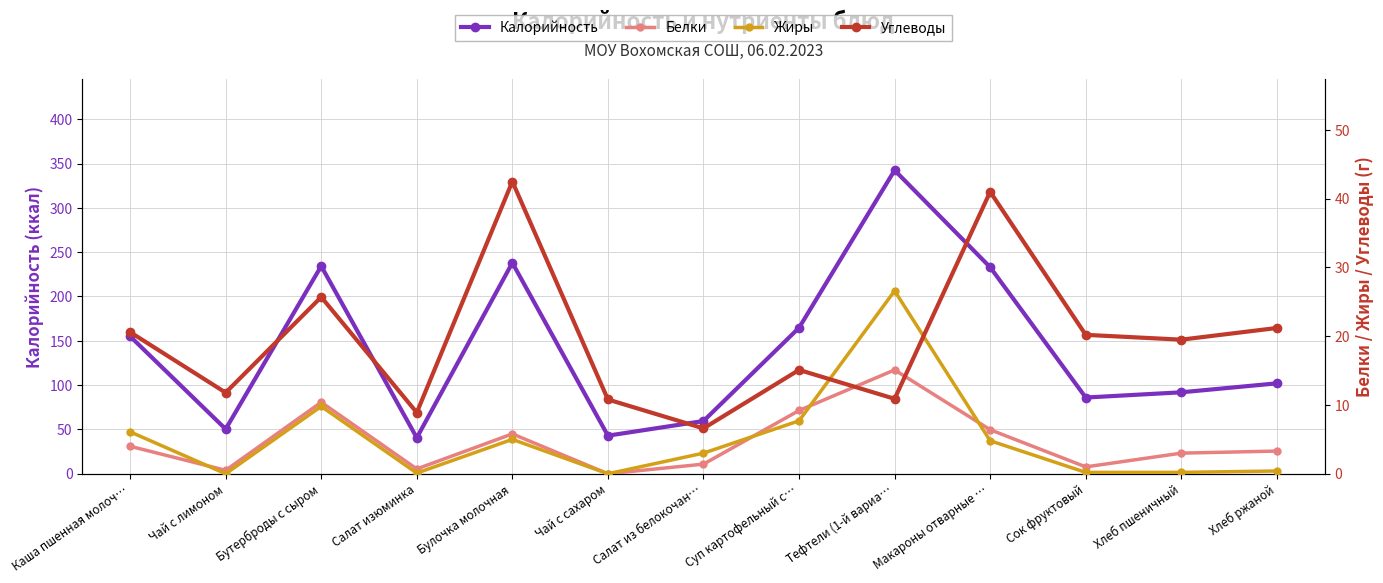

List the labels in order of Белки value, smallest first.

Чай с сахаром, Чай с лимоном, Салат изюминка, Сок фруктовый, Салат из белокочан…, Хлеб пшеничный, Хлеб ржаной, Каша пшенная молоч…, Булочка молочная, Макароны отварные …, Суп картофельный с…, Бутерброды с сыром, Тефтели (1-й вариа…